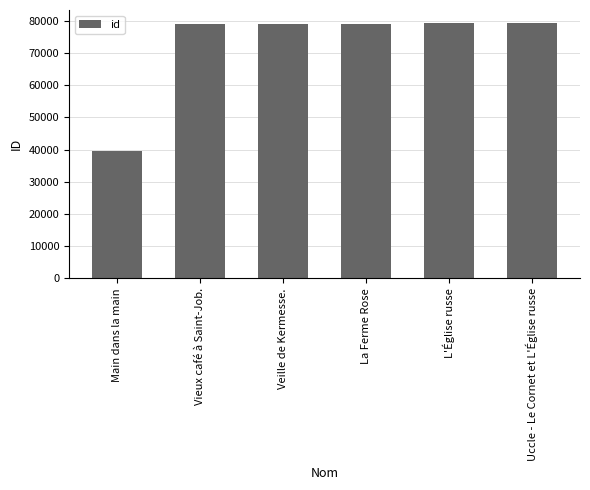

The value at L'Église russe is 79391. True or false?

True